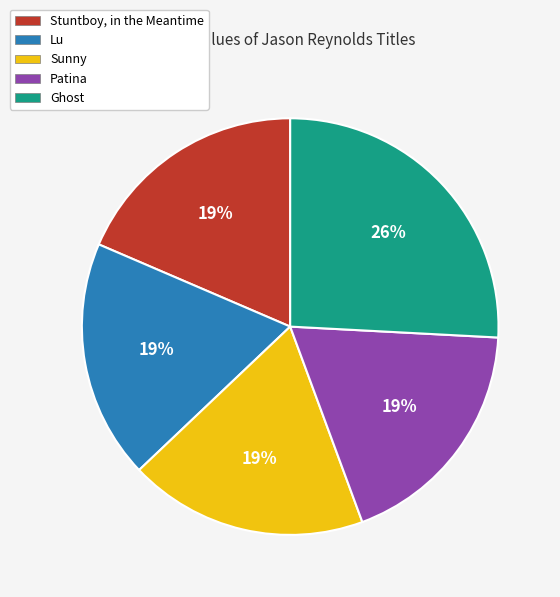

Is there a majority slice in this chart?

No